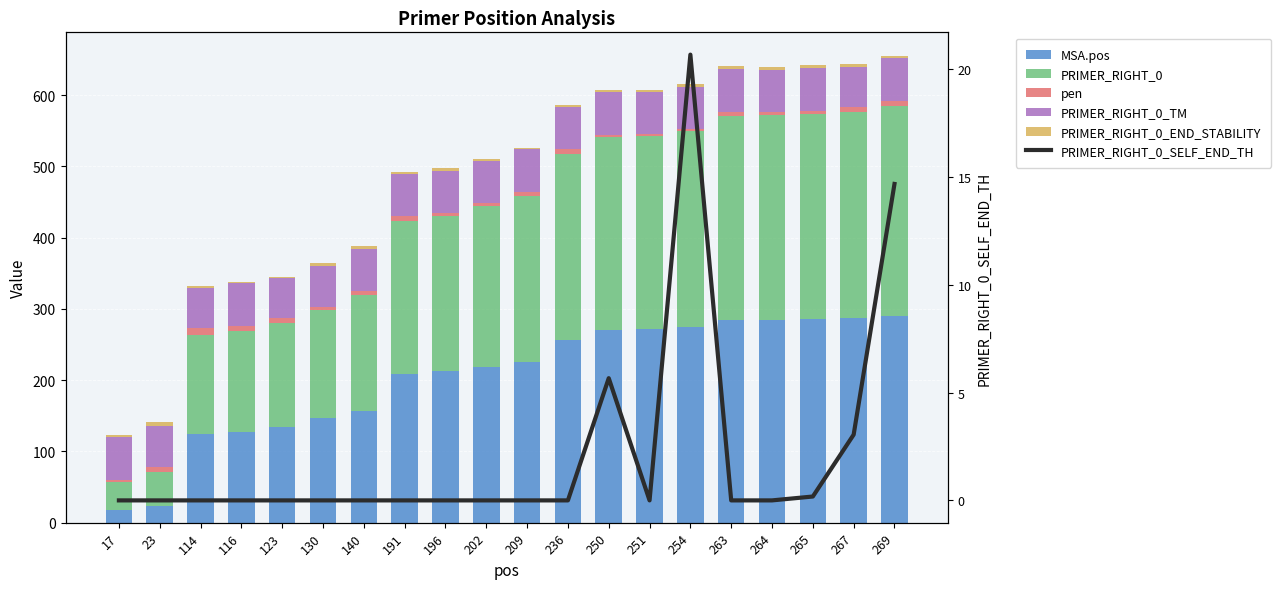

Reading left to right, list all the values displayed in this chart.

MSA.pos: 17=18.0	23=24.0	114=125.0	116=127.0	123=134.0	130=147.0	140=157.0	191=208.0	196=213.0	202=219.0	209=226.0	236=257.0	250=271.0	251=272.0	254=275.0	263=284.0	264=285.0	265=286.0	267=288.0	269=290.0
PRIMER_RIGHT_0: 17=39.0	23=47.0	114=139.0	116=142.0	123=146.0	130=151.0	140=163.0	191=216.0	196=218.0	202=225.0	209=233.0	236=261.0	250=271.0	251=271.0	254=275.0	263=287.0	264=287.0	265=288.0	267=289.0	269=295.0
pen: 17=3.6	23=7.7	114=8.6	116=7.7	123=6.9	130=4.6	140=5.2	191=7.0	196=3.6	202=4.3	209=5.7	236=6.6	250=2.0	251=2.7	254=2.1	263=5.3	264=4.6	265=4.3	267=5.8	269=7.4
PRIMER_RIGHT_0_TM: 17=59.4	23=57.3	114=57.4	116=59.3	123=57.1	130=57.4	140=58.8	191=59.0	196=59.4	202=59.7	209=59.3	236=59.4	250=60.0	251=58.3	254=60.1	263=60.3	264=59.4	265=60.3	267=57.2	269=59.6
PRIMER_RIGHT_0_END_STABILITY: 17=3.2	23=4.8	114=2.5	116=2.2	123=1.4	130=3.8	140=3.7	191=2.4	196=3.8	202=2.7	209=1.9	236=1.9	250=3.6	251=3.1	254=3.2	263=4.3	264=4.2	265=4.3	267=3.9	269=3.5
PRIMER_RIGHT_0_SELF_END_TH: 17=0.0	23=0.0	114=0.0	116=0.0	123=0.0	130=0.0	140=0.0	191=0.0	196=0.0	202=0.0	209=0.0	236=0.0	250=5.7	251=0.0	254=20.7	263=0.0	264=0.0	265=0.2	267=3.0	269=14.7